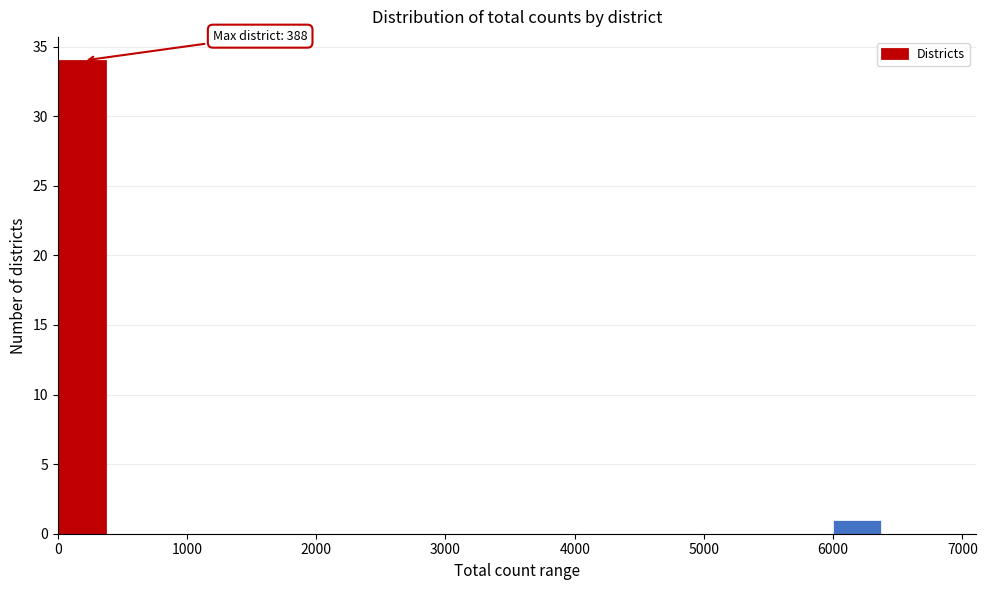

Which range on the x-axis has the tallest bar?

0 to 400